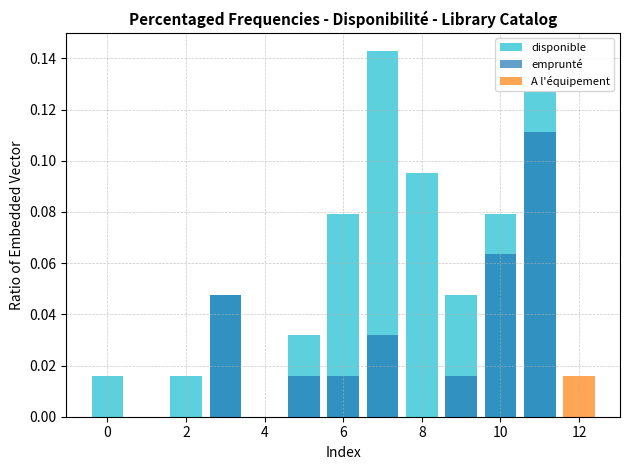

How many disponible values are between 0 and 1?

13